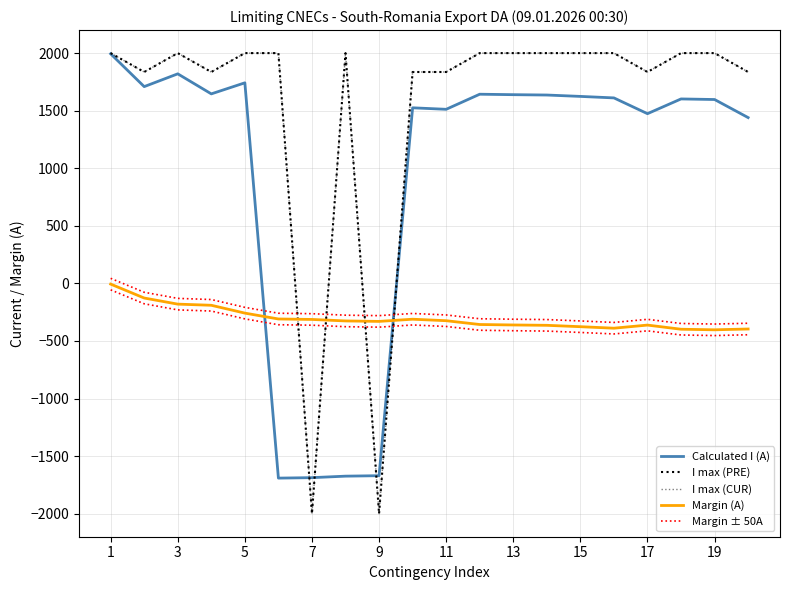

How many data points in Margin ± 50A are less than -376?

10